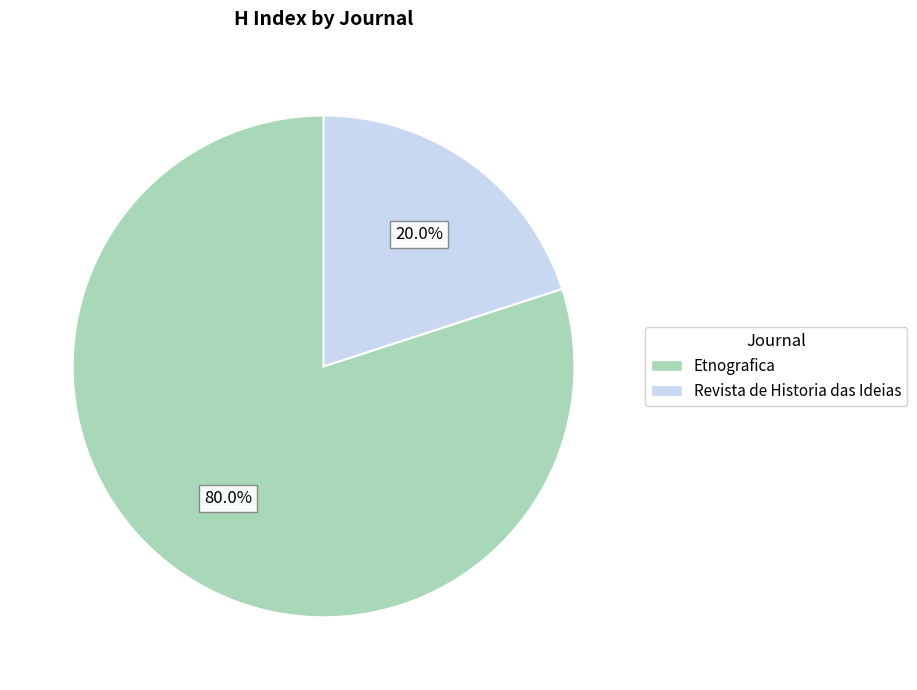

Is it true that Revista de Historia das Ideias is 11% of the pie?

False